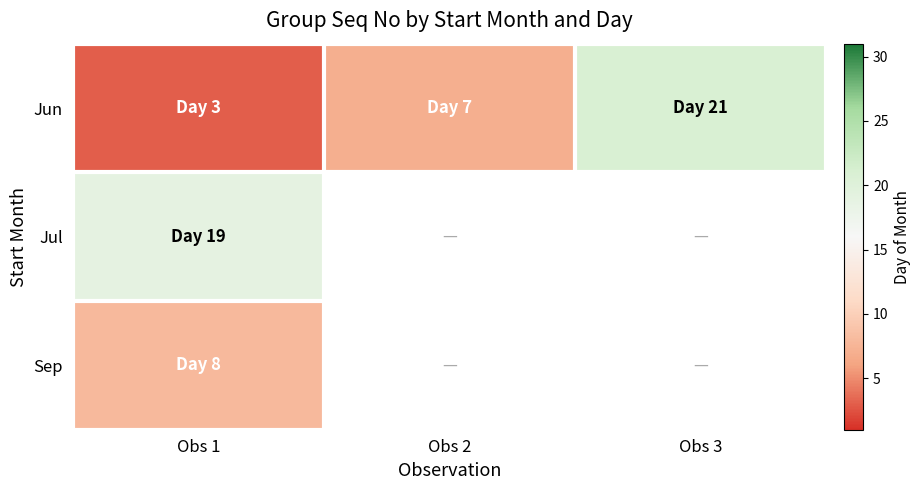

How many positive values does the Sep series have?

1